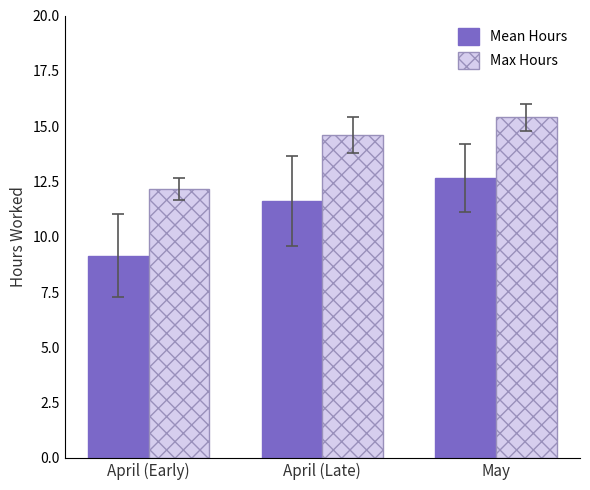

What is the sum of the Max Hours values at April (Early) and April (Late)?

26.8